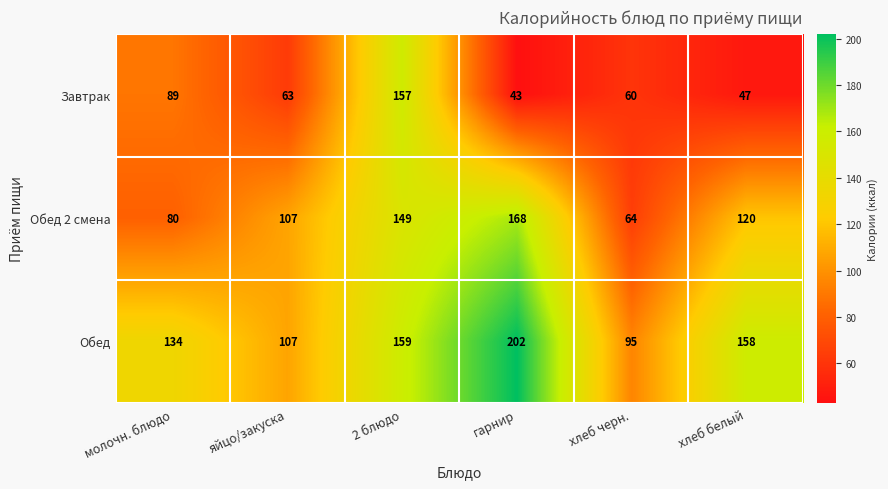

Which series has the largest range (max minus min)?

Завтрак